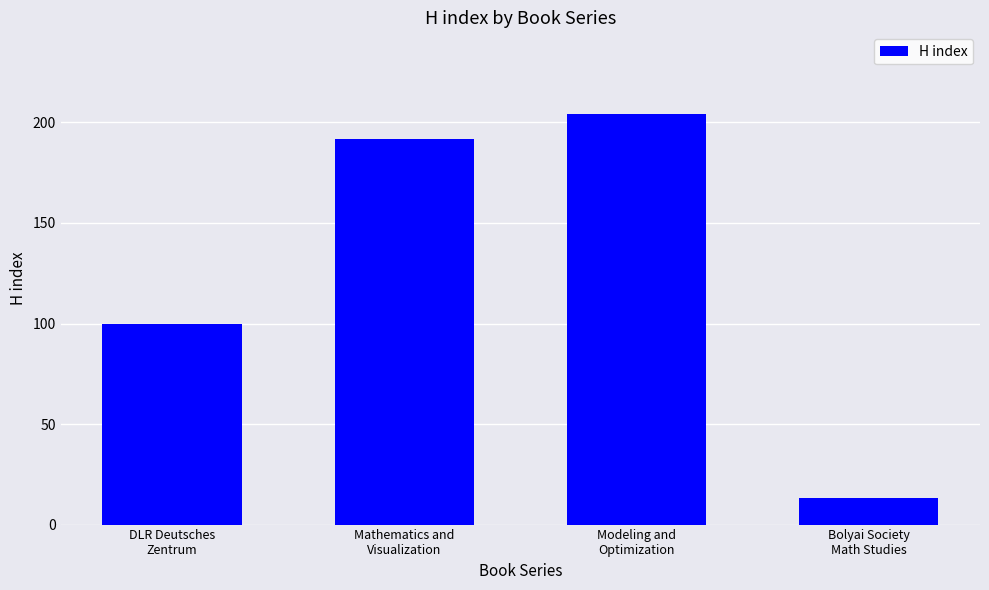

Is it true that the value at Mathematics and
Visualization is 90?

False